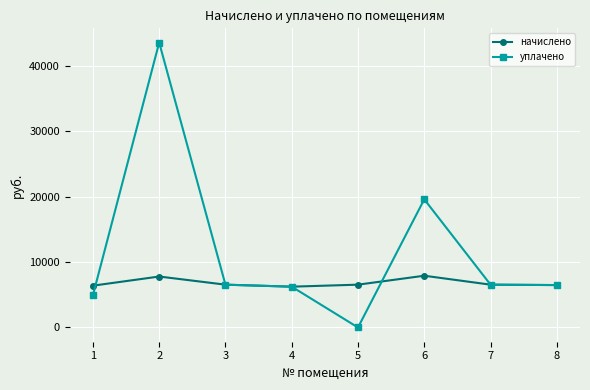

What is the sum of all начислено values?

54436.1